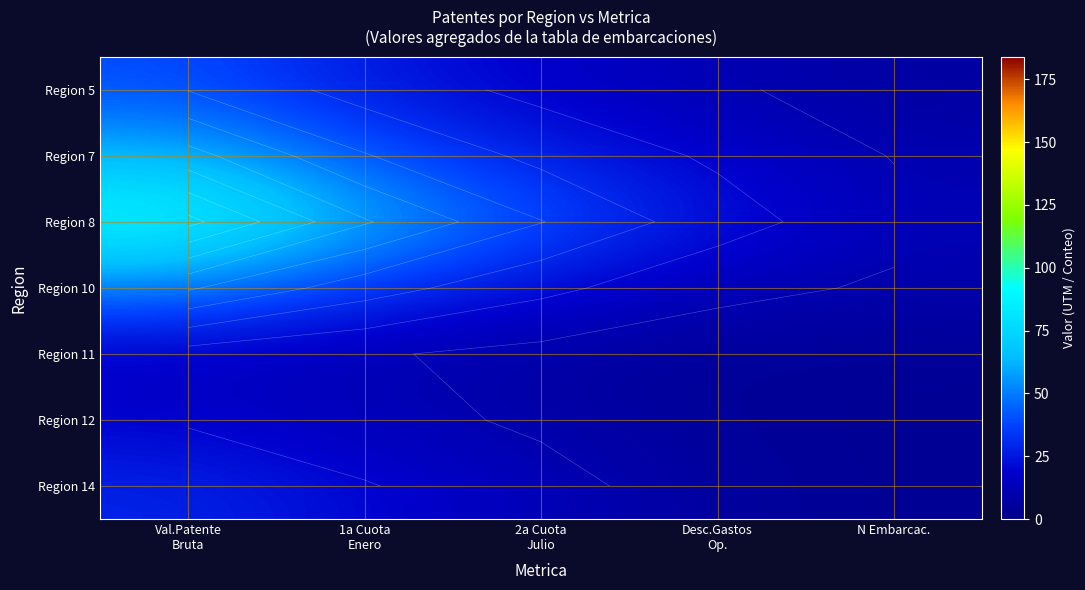

Which category has the lowest value in the Region 14 series?

N Embarcac.